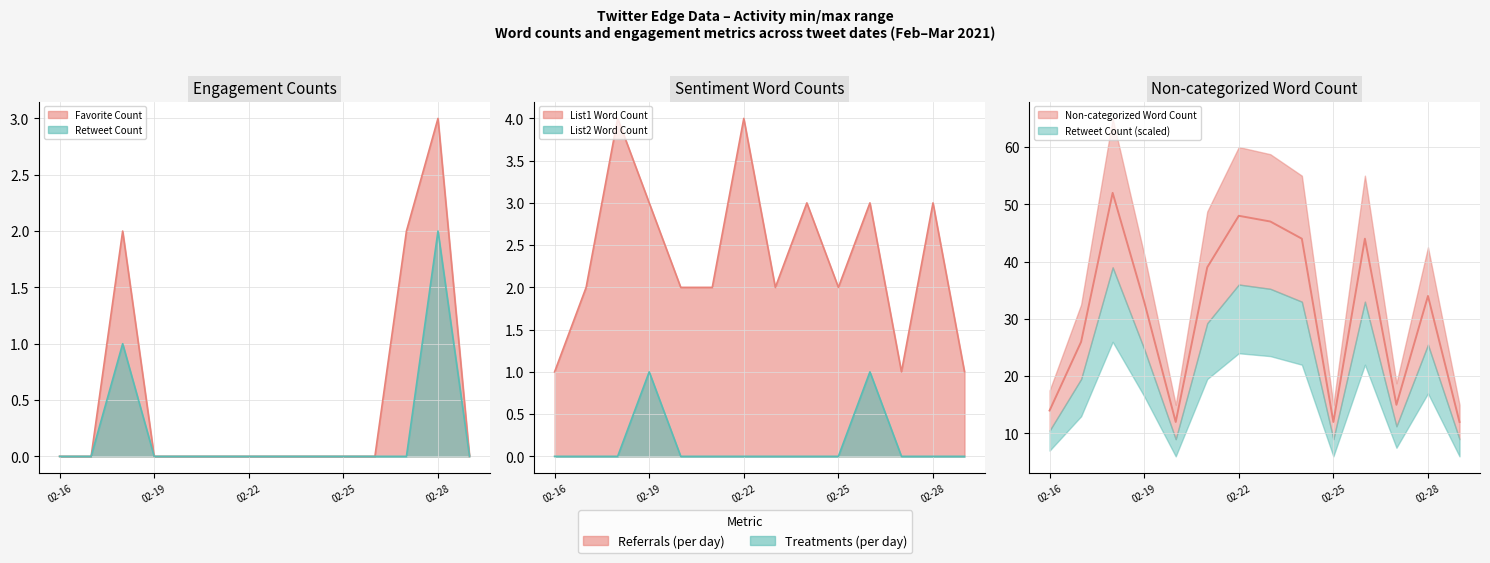

The value of Non-categorized Word Count at 2021-02-20 is 12. True or false?

True